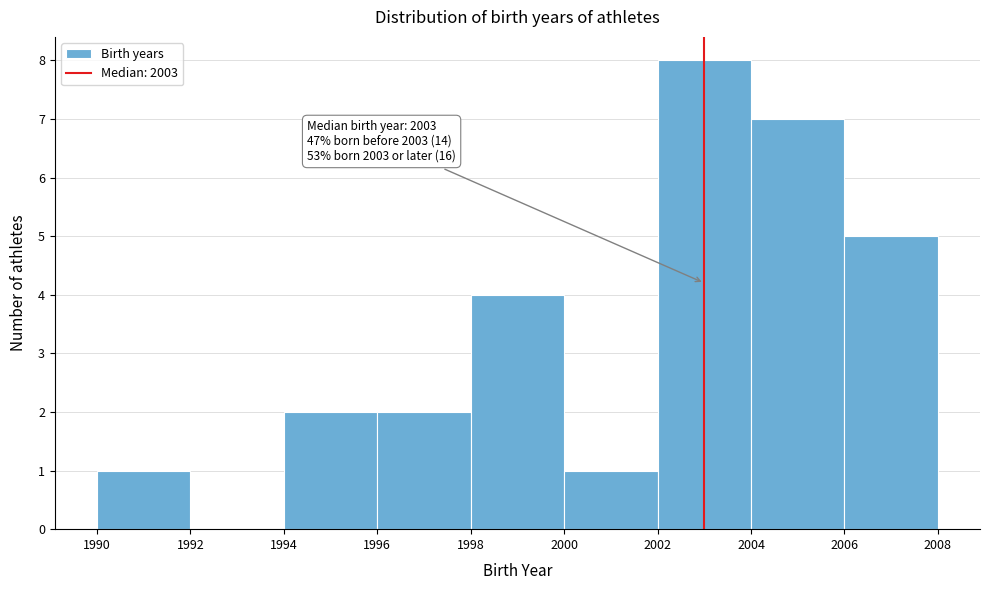

Over which range of the x-axis is the bar tallest?

2002 to 2004